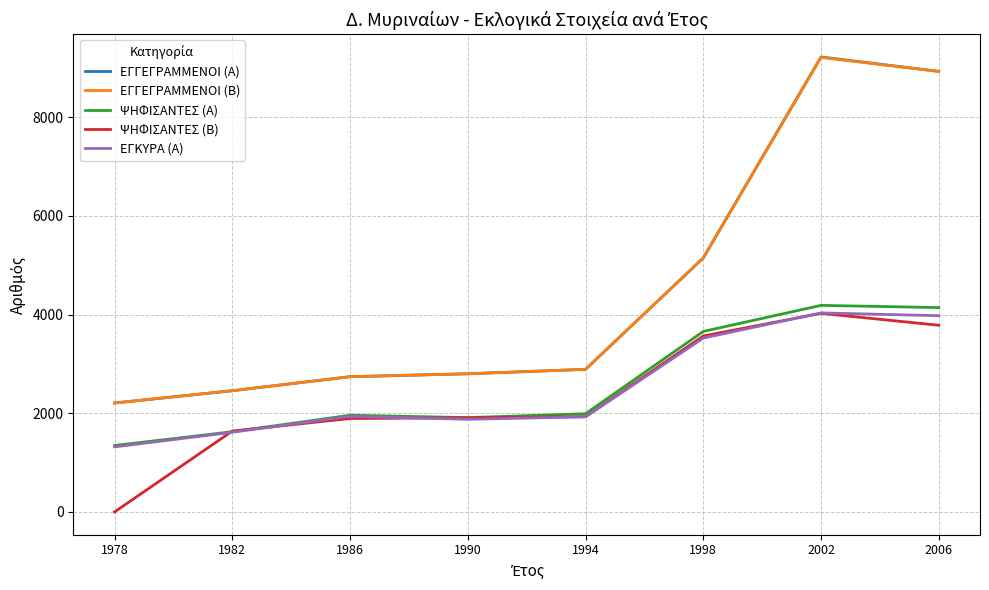

True or false: ΨΗΦΙΣΑΝΤΕΣ (Β) has a value of 1930 at 1994.

True